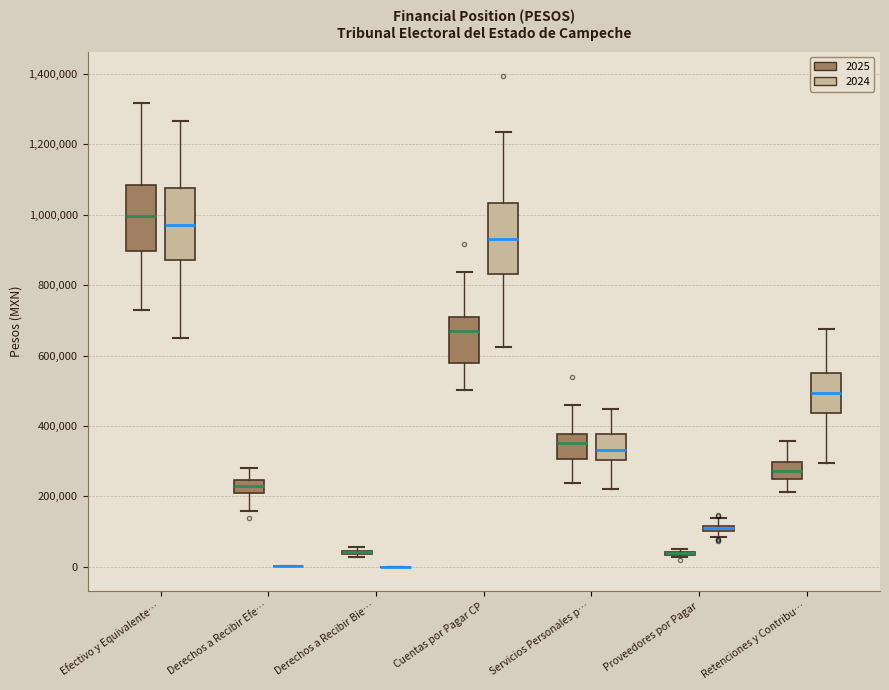

Where does the upper whisker of the box for Proveedores por Pagar (2024) end on the y-axis? The values are not printed on the chart, so give them approximately, as read against the axis.

140000